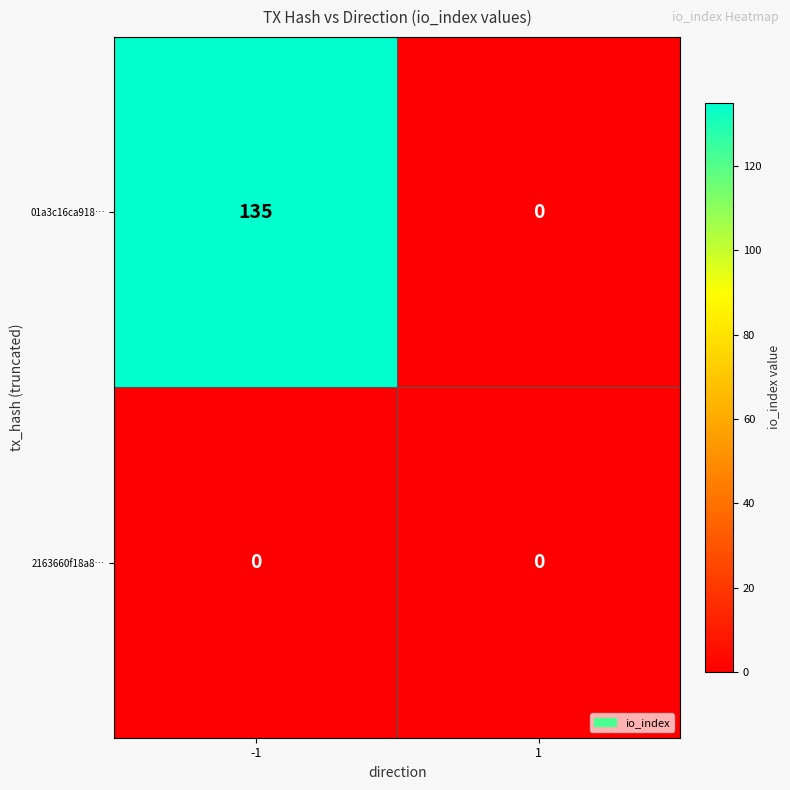

Rank the series by their maximum value, from highest to lowest.

01a3c16ca918…, 2163660f18a8…